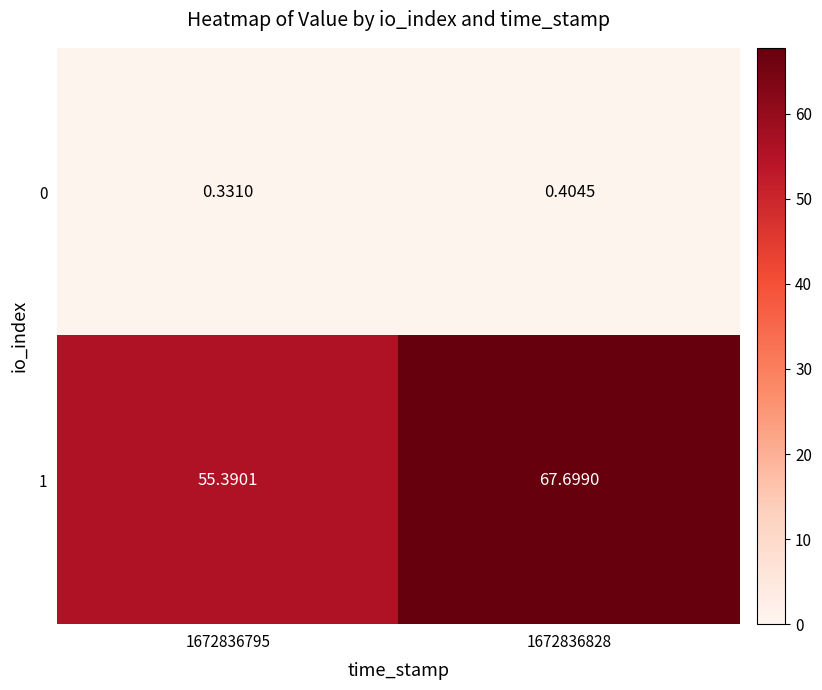

How many data points in 1 are above 67?

1